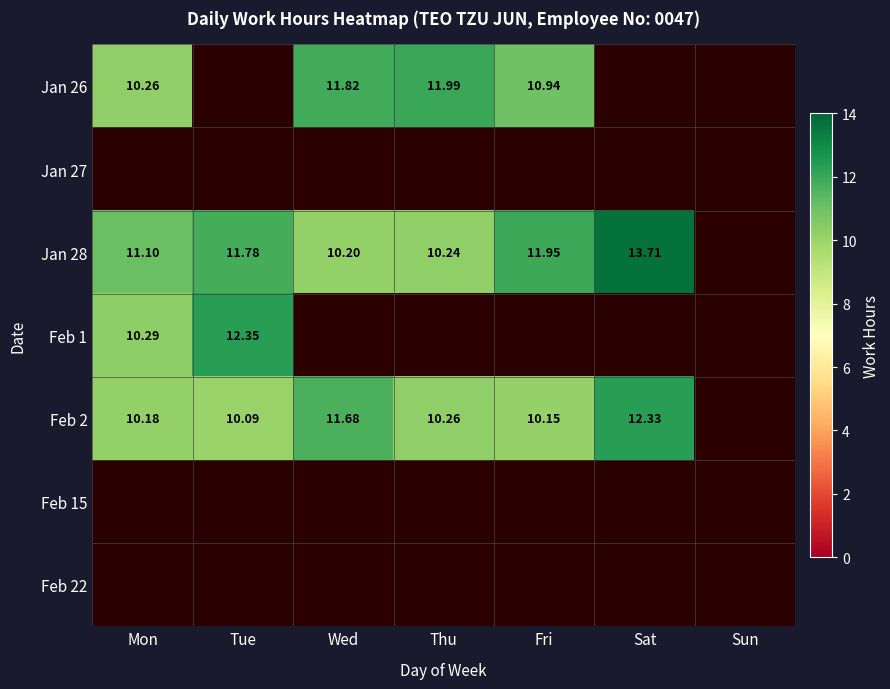

What is the difference between the maximum and second lowest values in the Jan 28 series?

3.5